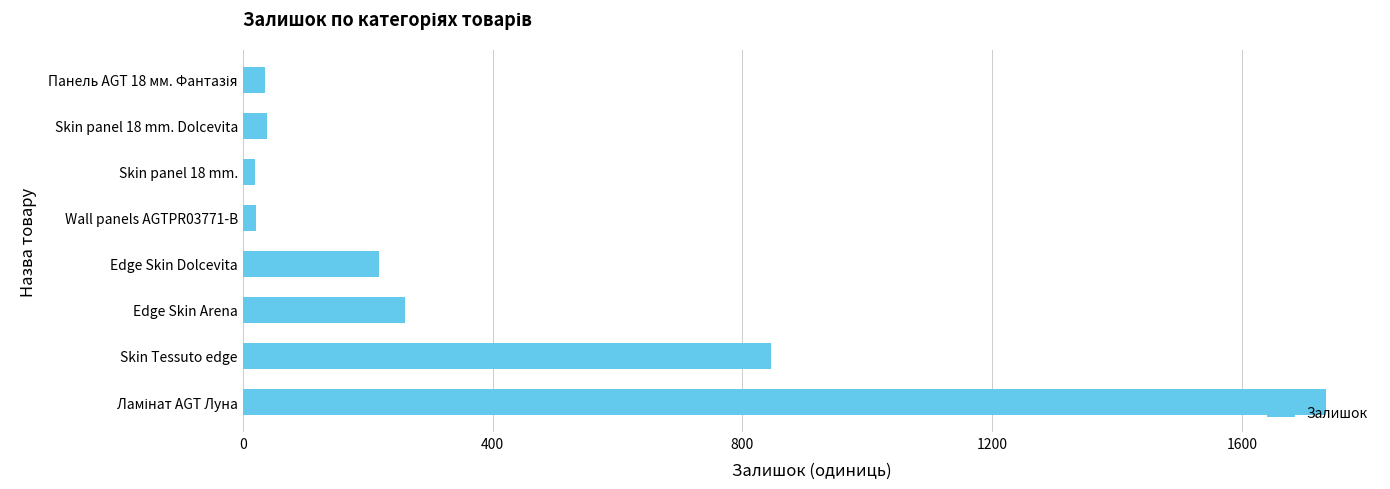

What is the average value?

397